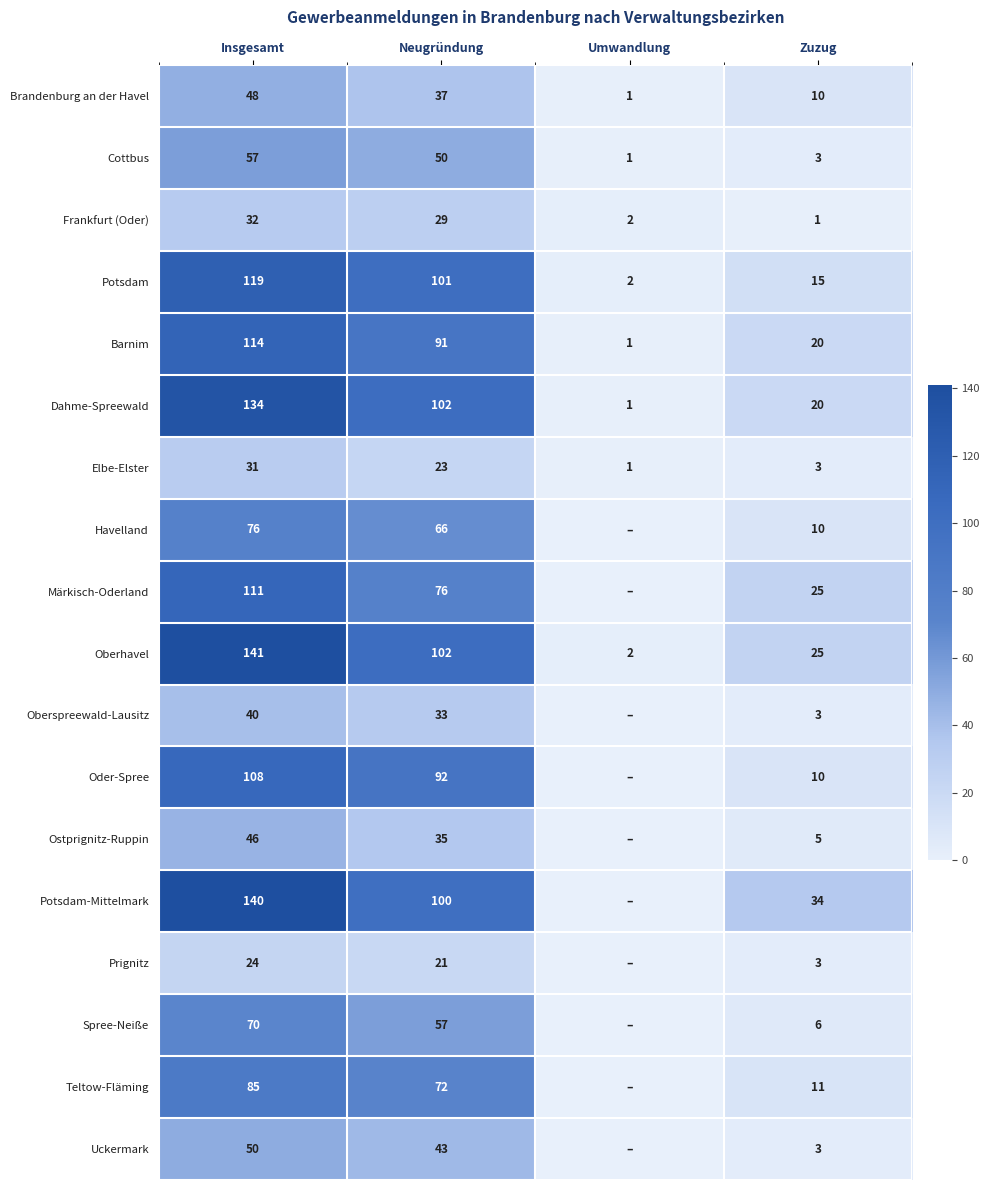

Is it true that Oberhavel equals 25 at Zuzug?

True